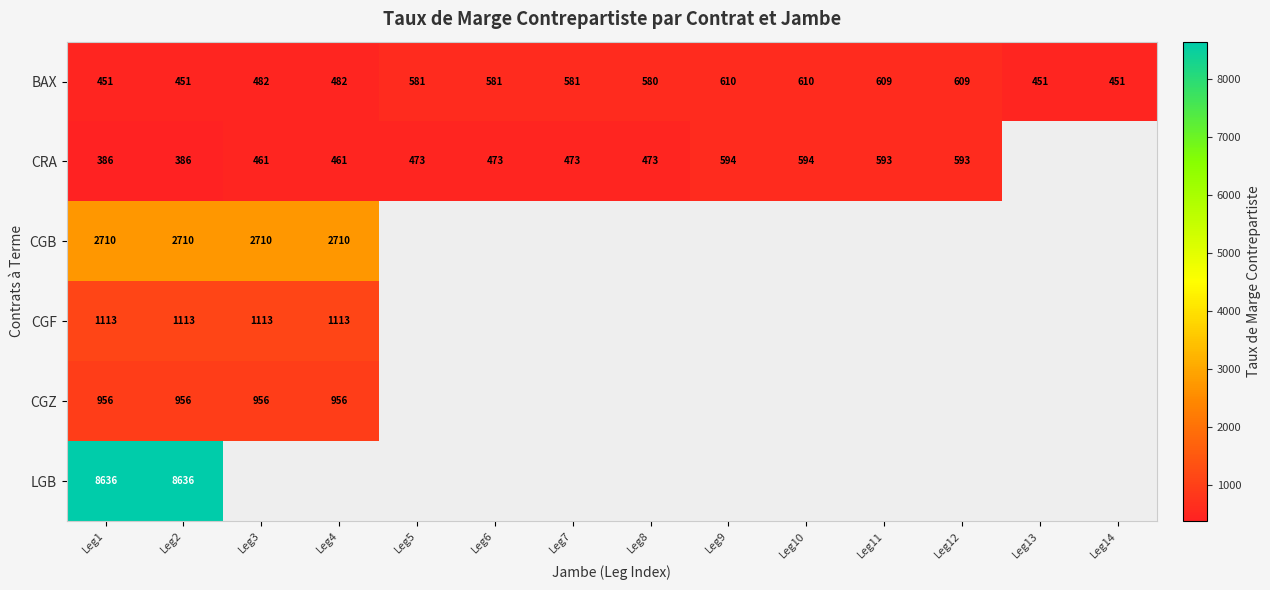

The CRA series shows 473 at Leg8. True or false?

True